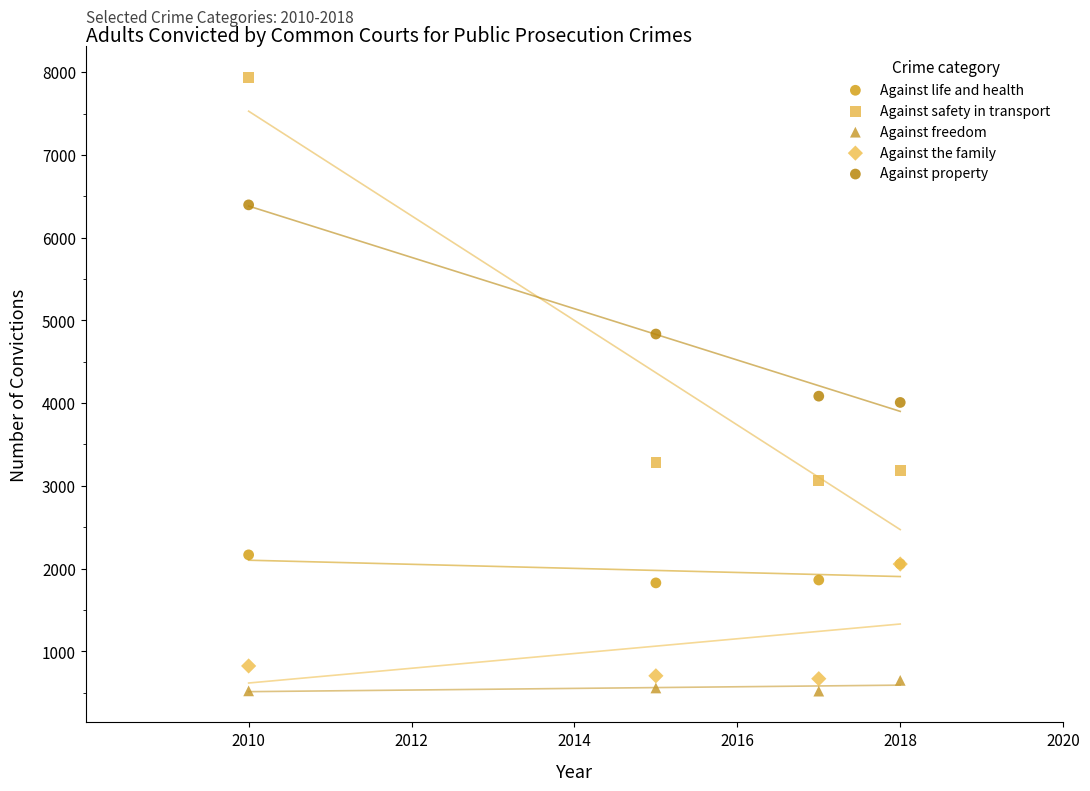

In the Against property series, what Y value is closest to 5202?

4835